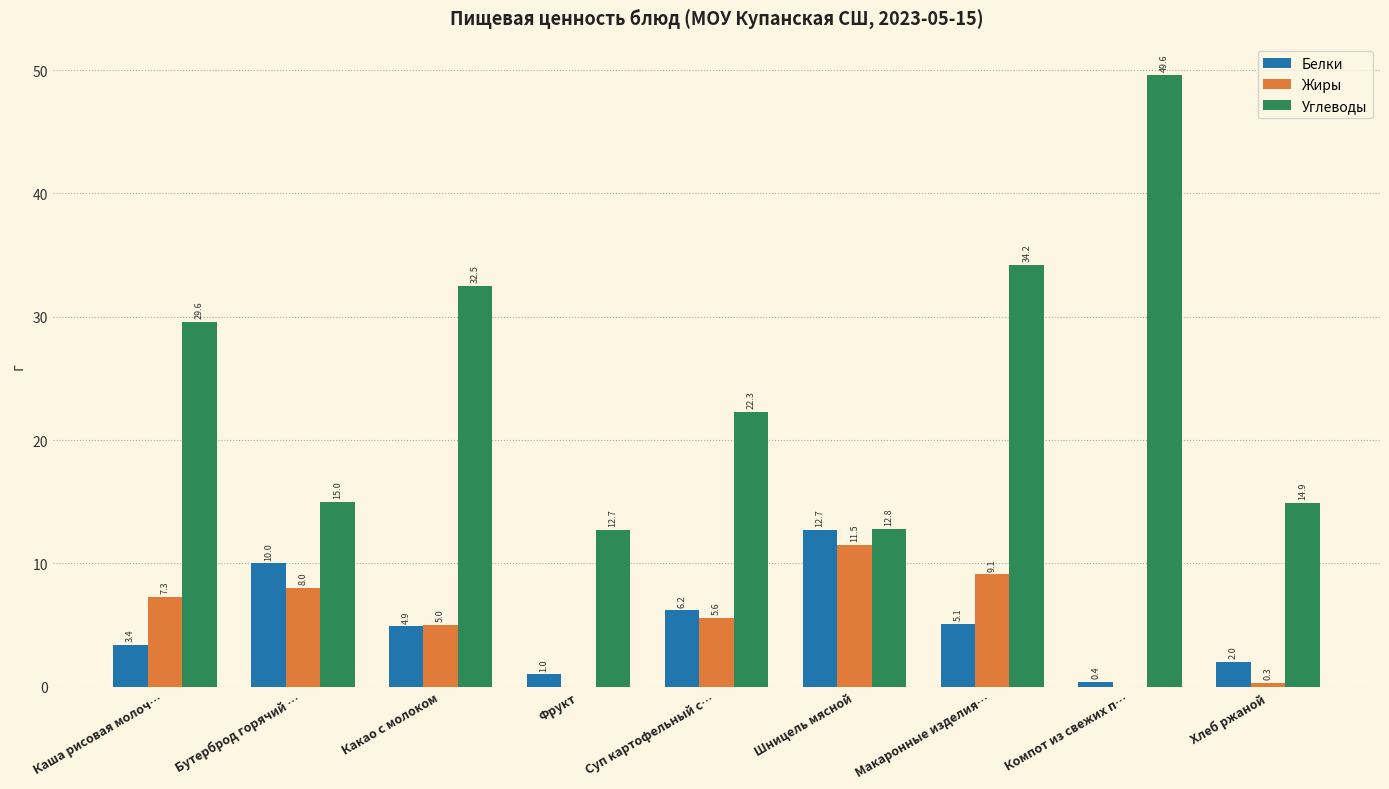

Which series has the largest total across all categories?

Углеводы